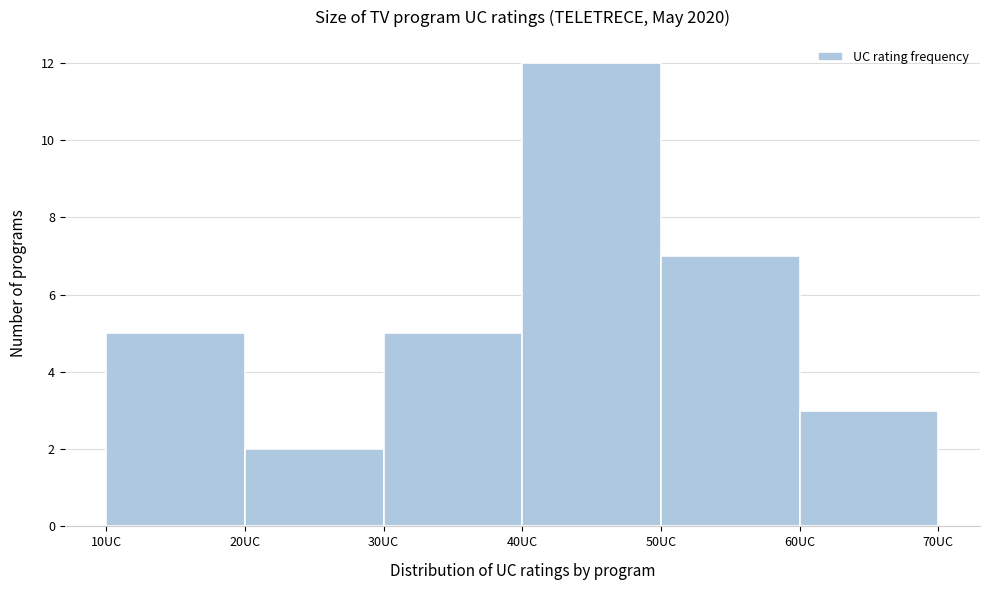

Reading left to right, list every bar in this chart as the range it spans on the x-axis followed by its height. The values are not printed on the chart, so give them approximately, as read against the axis.

10 to 20: 5
20 to 30: 2
30 to 40: 5
40 to 50: 12
50 to 60: 7
60 to 70: 3